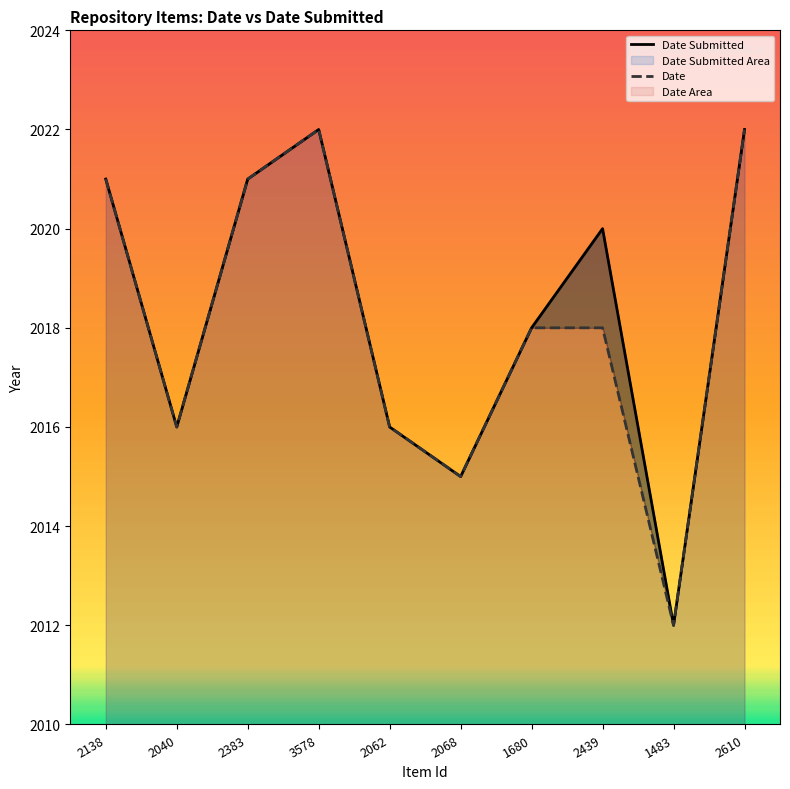

What is the label of the 3rd point from the right?

2439